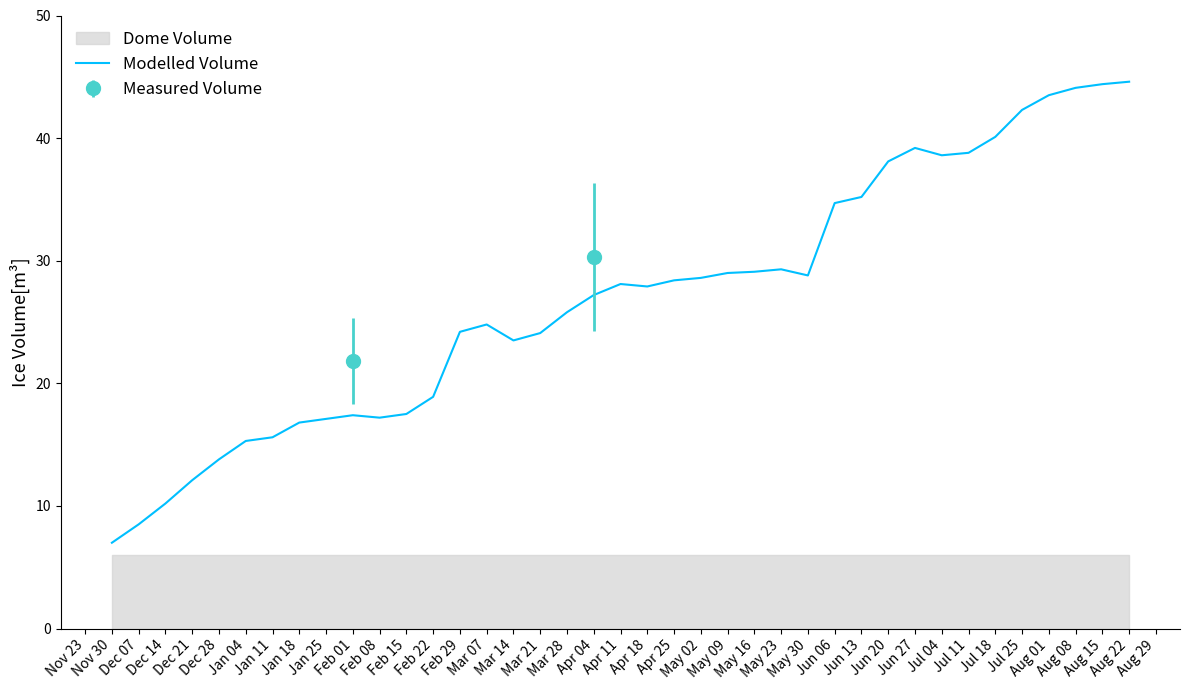

What is the minimum value for Modelled Volume?

7.0